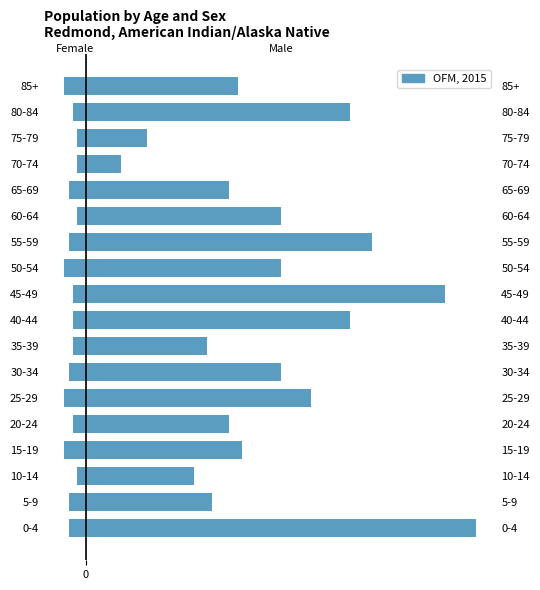

Is it true that the value at 80-84 is -5?

False